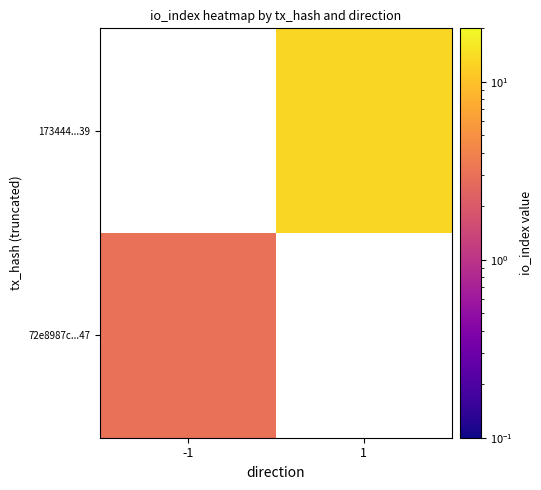

Rank the series by their maximum value, from lowest to highest.

72e8987c...47, 173444...39